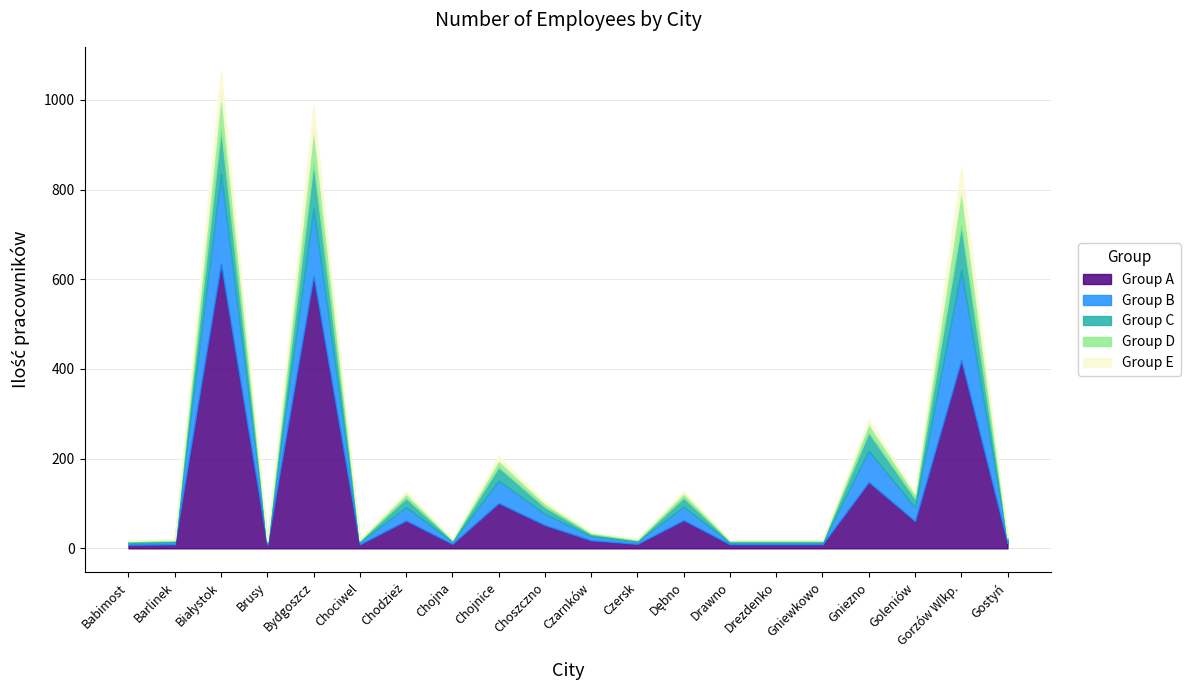

Which series changed the most between Czersk and Gostyń?

Group A